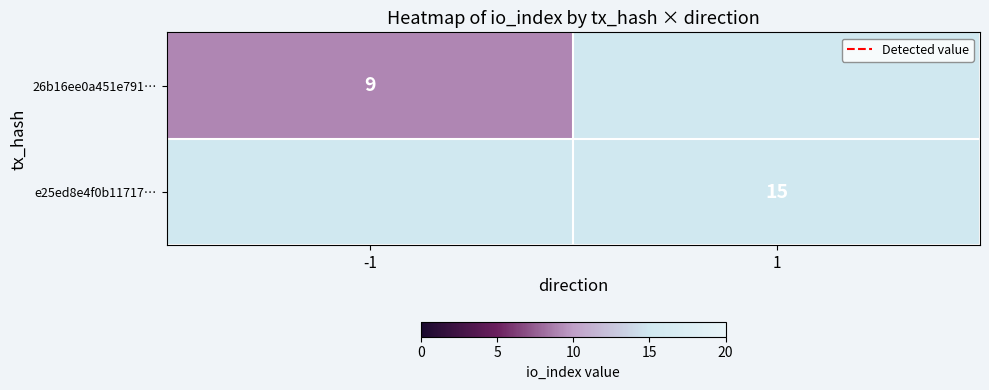

The value of e25ed8e4f0b11717… at 1 is 26.7. True or false?

False